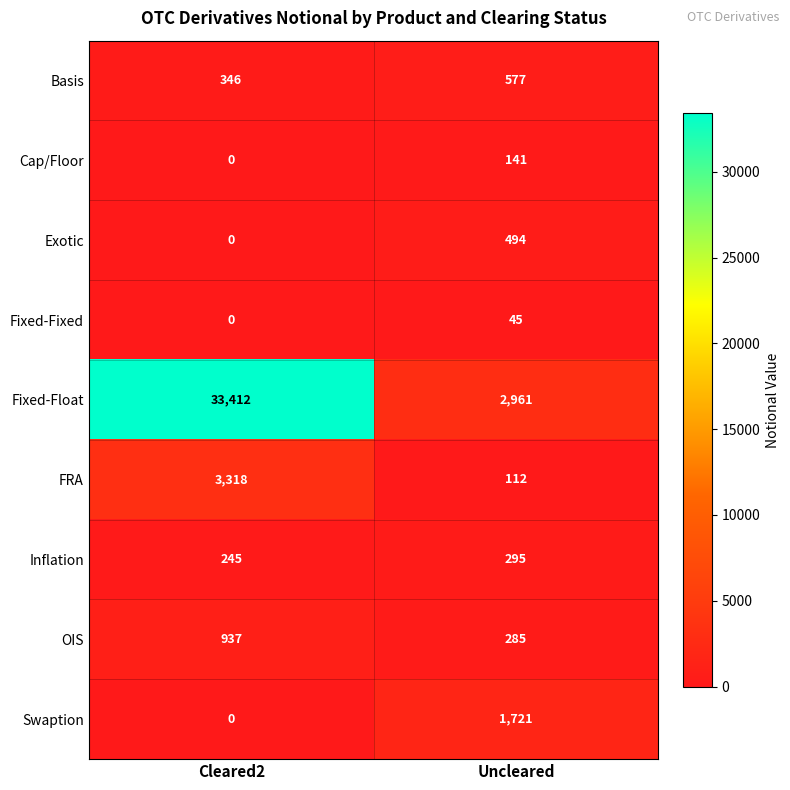

What value does the OIS series have at Cleared2, to the nearest 10?

940